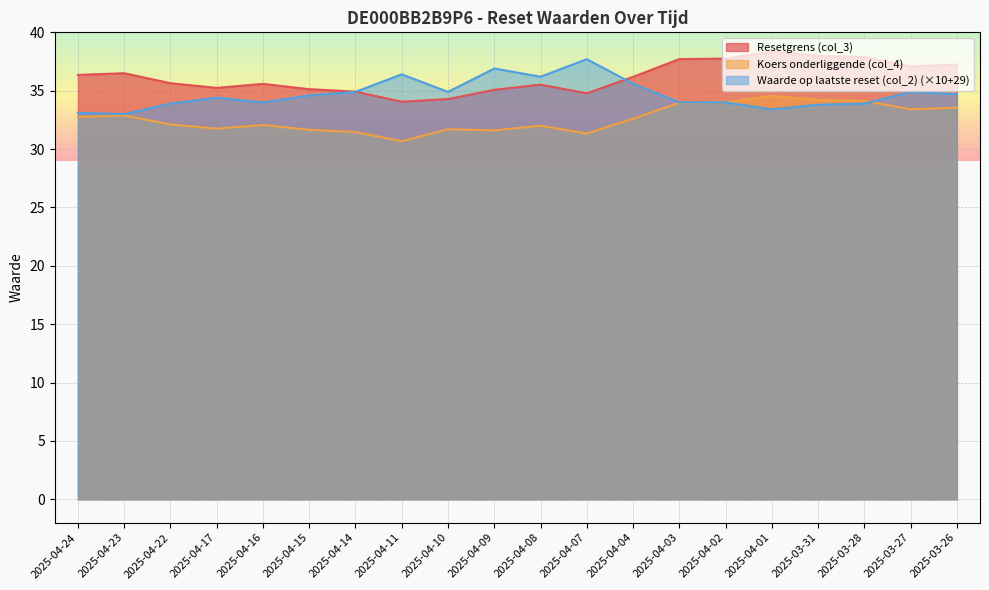

What is the minimum value shown in the chart?

30.7